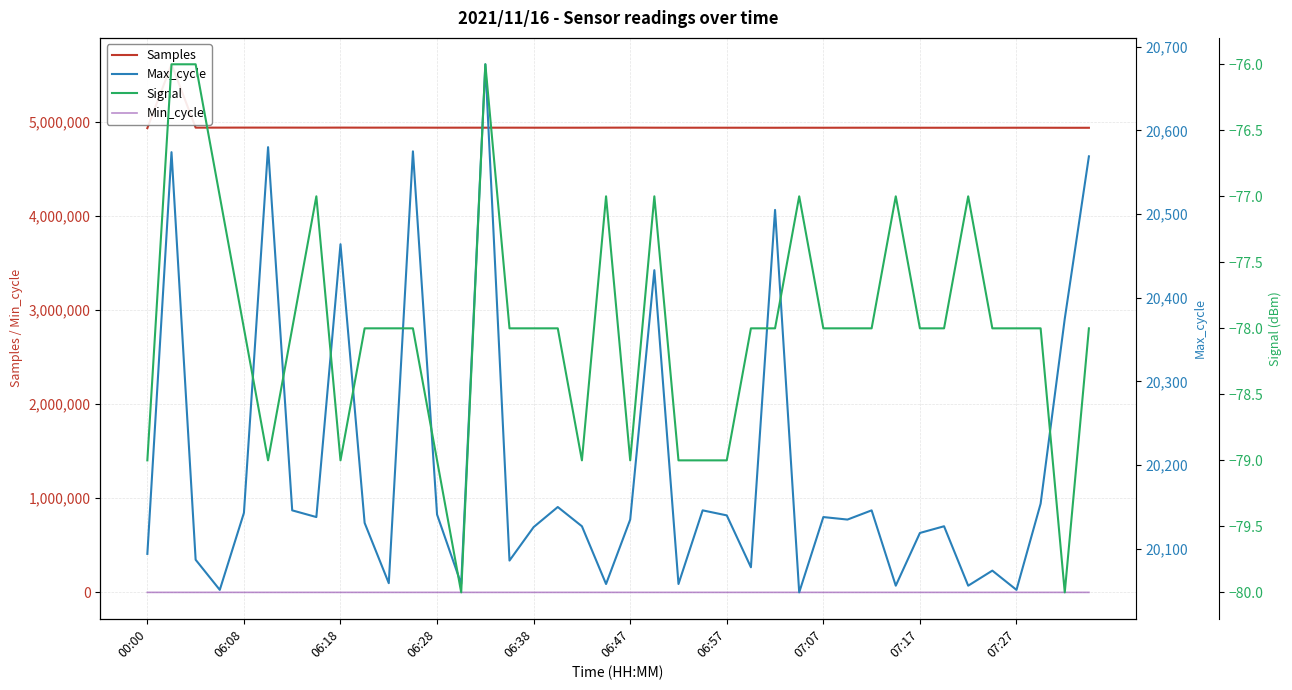

How many data points does each series have?

40